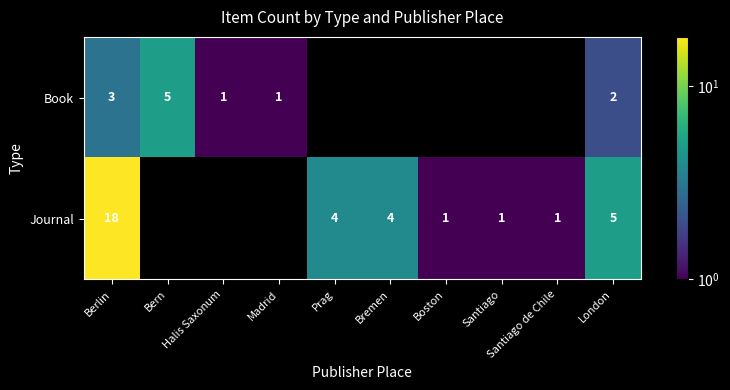

What is the smallest value displayed?

1.0